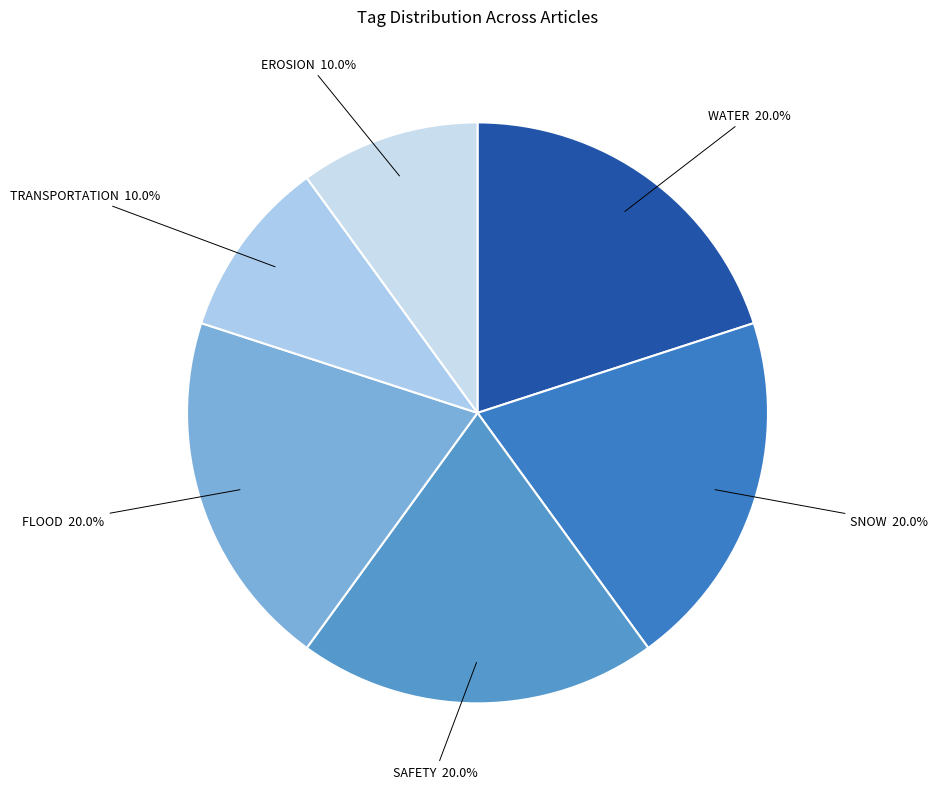

To the nearest percent, what is the average slice percentage?

17%